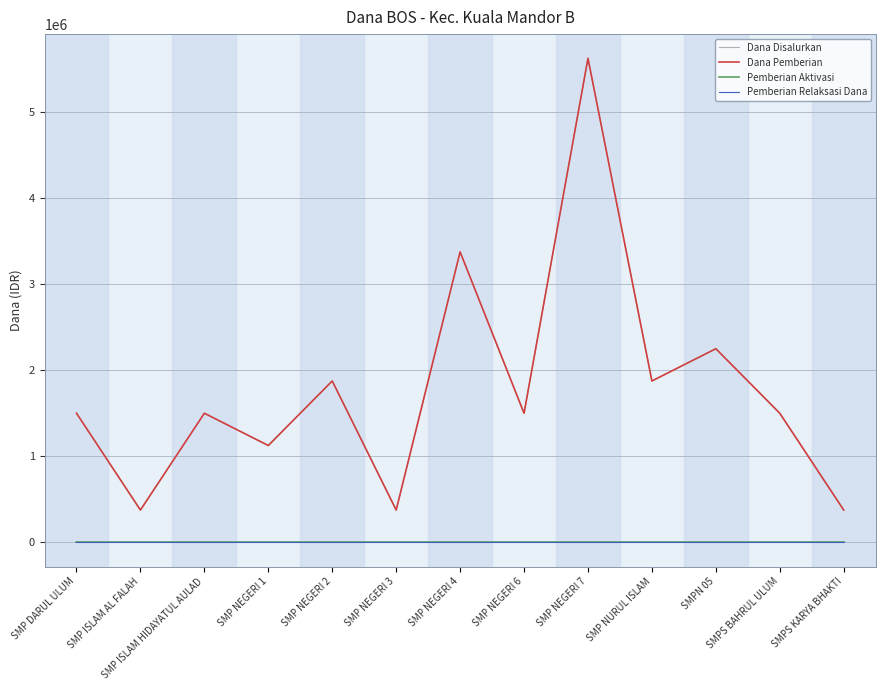

Reading right to left, transcribe all the data shown in this chart.

Dana Disalurkan: SMPS KARYA BHAKTI=375000	SMPS BAHRUL ULUM=1500000	SMPN 05=2250000	SMP NURUL ISLAM=1875000	SMP NEGERI 7=5625000	SMP NEGERI 6=1500000	SMP NEGERI 4=3375000	SMP NEGERI 3=375000	SMP NEGERI 2=1875000	SMP NEGERI 1=1125000	SMP ISLAM HIDAYATUL AULAD=1500000	SMP ISLAM AL FALAH=375000	SMP DARUL ULUM=1500000
Dana Pemberian: SMPS KARYA BHAKTI=375000	SMPS BAHRUL ULUM=1500000	SMPN 05=2250000	SMP NURUL ISLAM=1875000	SMP NEGERI 7=5625000	SMP NEGERI 6=1500000	SMP NEGERI 4=3375000	SMP NEGERI 3=375000	SMP NEGERI 2=1875000	SMP NEGERI 1=1125000	SMP ISLAM HIDAYATUL AULAD=1500000	SMP ISLAM AL FALAH=375000	SMP DARUL ULUM=1500000
Pemberian Aktivasi: SMPS KARYA BHAKTI=0	SMPS BAHRUL ULUM=0	SMPN 05=0	SMP NURUL ISLAM=0	SMP NEGERI 7=0	SMP NEGERI 6=0	SMP NEGERI 4=0	SMP NEGERI 3=0	SMP NEGERI 2=0	SMP NEGERI 1=0	SMP ISLAM HIDAYATUL AULAD=0	SMP ISLAM AL FALAH=0	SMP DARUL ULUM=0
Pemberian Relaksasi Dana: SMPS KARYA BHAKTI=0	SMPS BAHRUL ULUM=0	SMPN 05=0	SMP NURUL ISLAM=0	SMP NEGERI 7=0	SMP NEGERI 6=0	SMP NEGERI 4=0	SMP NEGERI 3=0	SMP NEGERI 2=0	SMP NEGERI 1=0	SMP ISLAM HIDAYATUL AULAD=0	SMP ISLAM AL FALAH=0	SMP DARUL ULUM=0